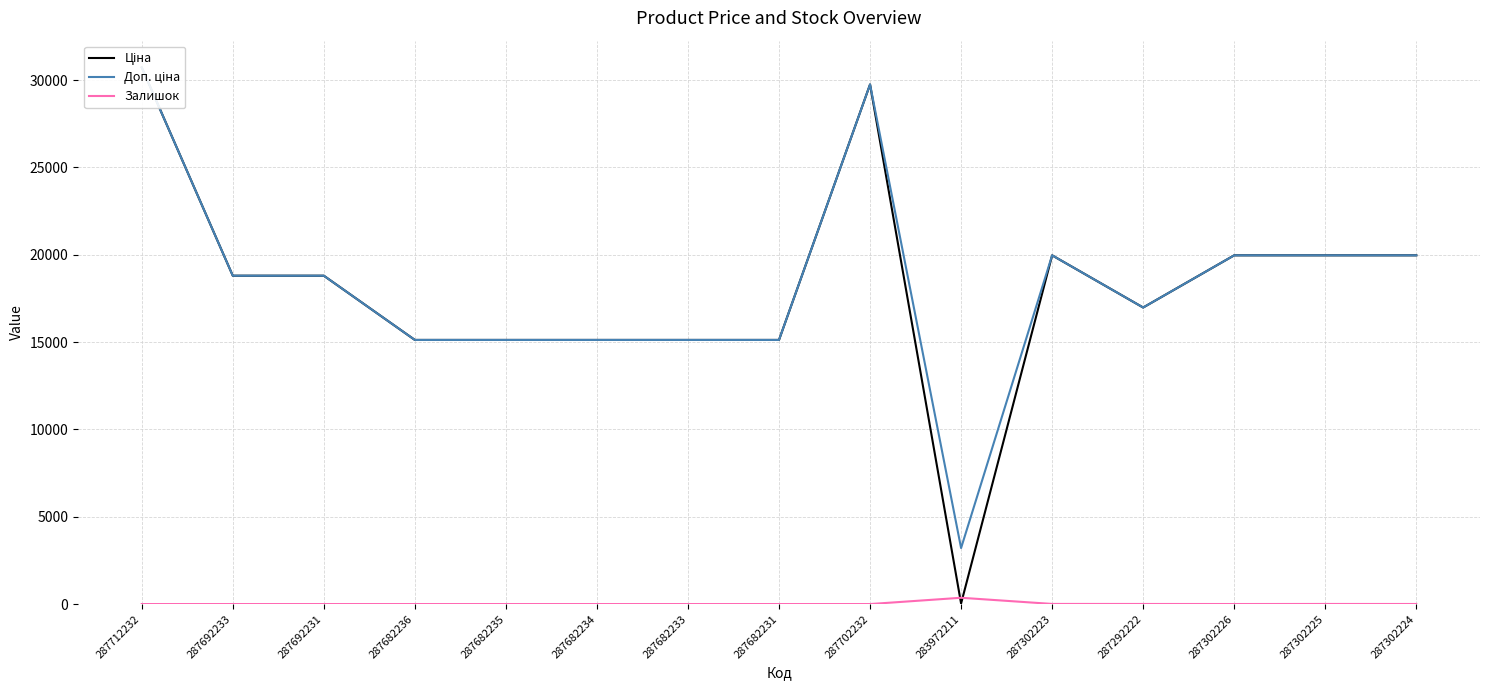

How many lines are shown in the chart?

3